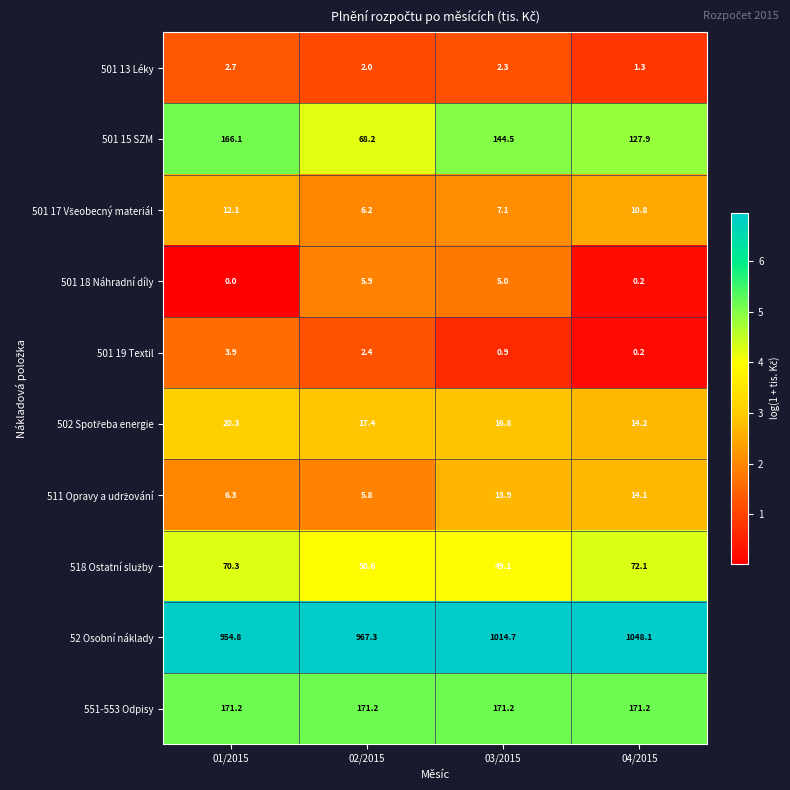

What is the sum of all 501 15 SZM values?

506.7